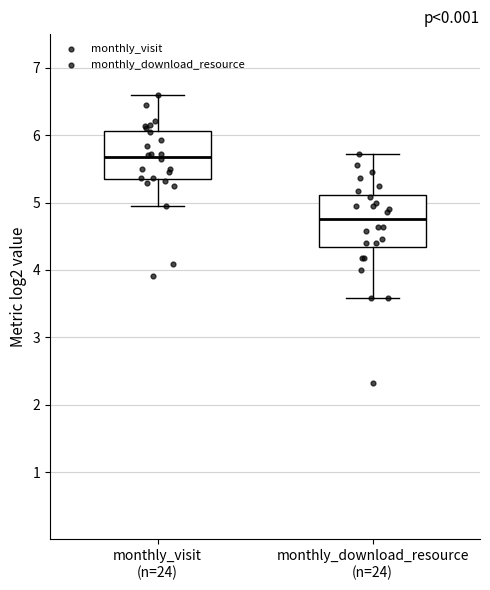

Where does the median line of the box for monthly_visit (n=24) sit on the y-axis? The values are not printed on the chart, so give them approximately, as read against the axis.

5.7